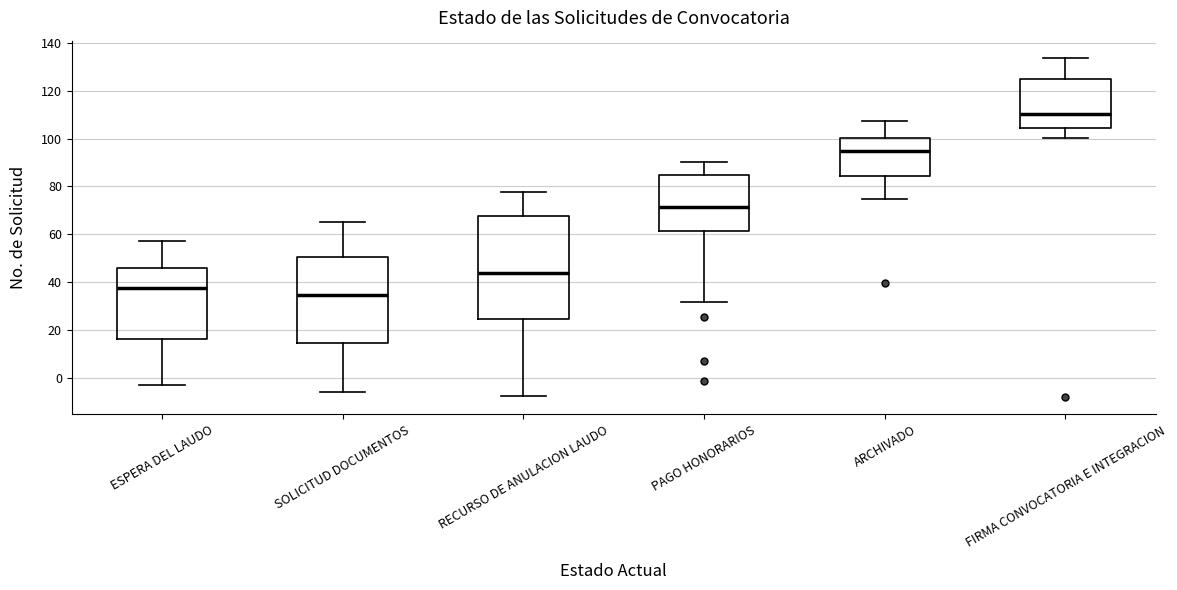

Where is the upper edge of the box for RECURSO DE ANULACION LAUDO on the y-axis? The values are not printed on the chart, so give them approximately, as read against the axis.

68